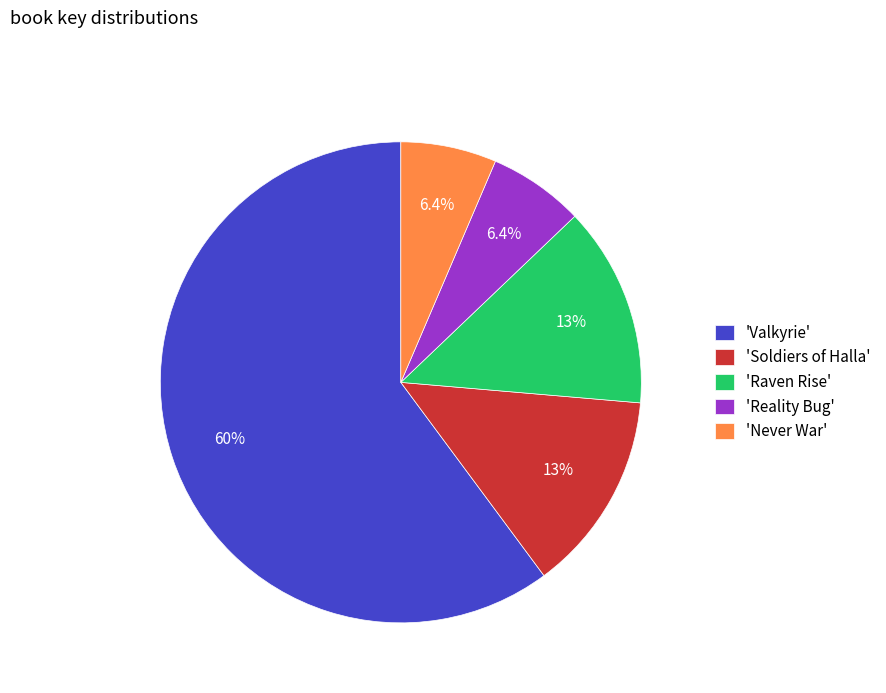

How many slices are in this pie chart?

5